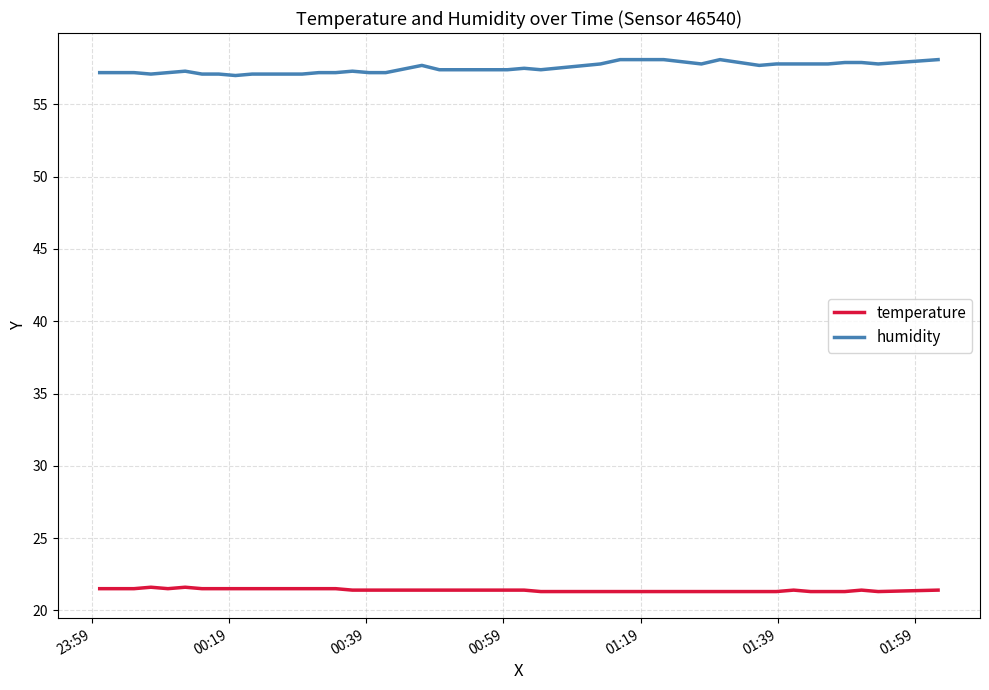

True or false: humidity and temperature intersect in this chart.

False